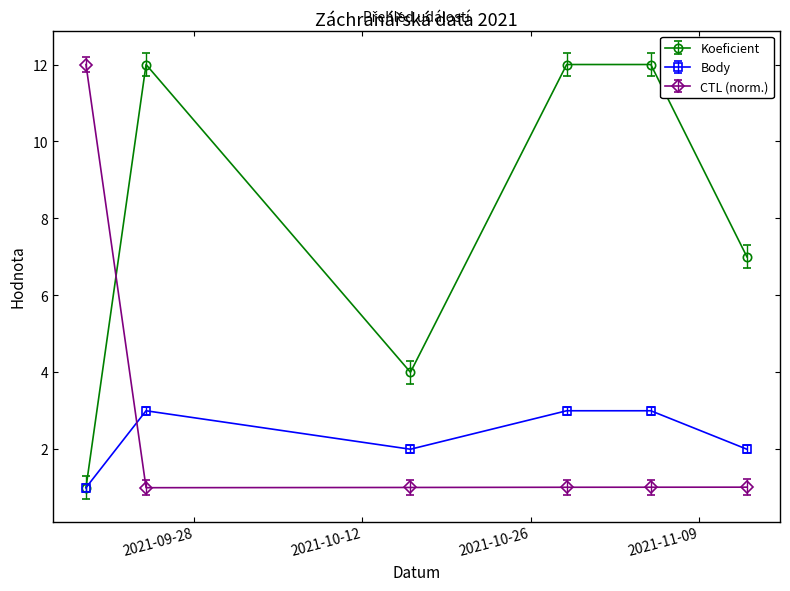

What is the value of the CTL (norm.) point at the 5th from the left?

1.0